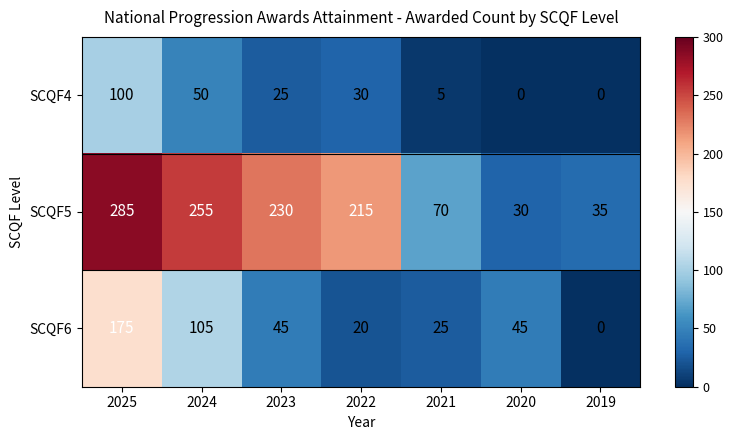

Reading right to left, what are all the values shown in this chart?

SCQF4: 2019=0	2020=0	2021=5	2022=30	2023=25	2024=50	2025=100
SCQF5: 2019=35	2020=30	2021=70	2022=215	2023=230	2024=255	2025=285
SCQF6: 2019=0	2020=45	2021=25	2022=20	2023=45	2024=105	2025=175